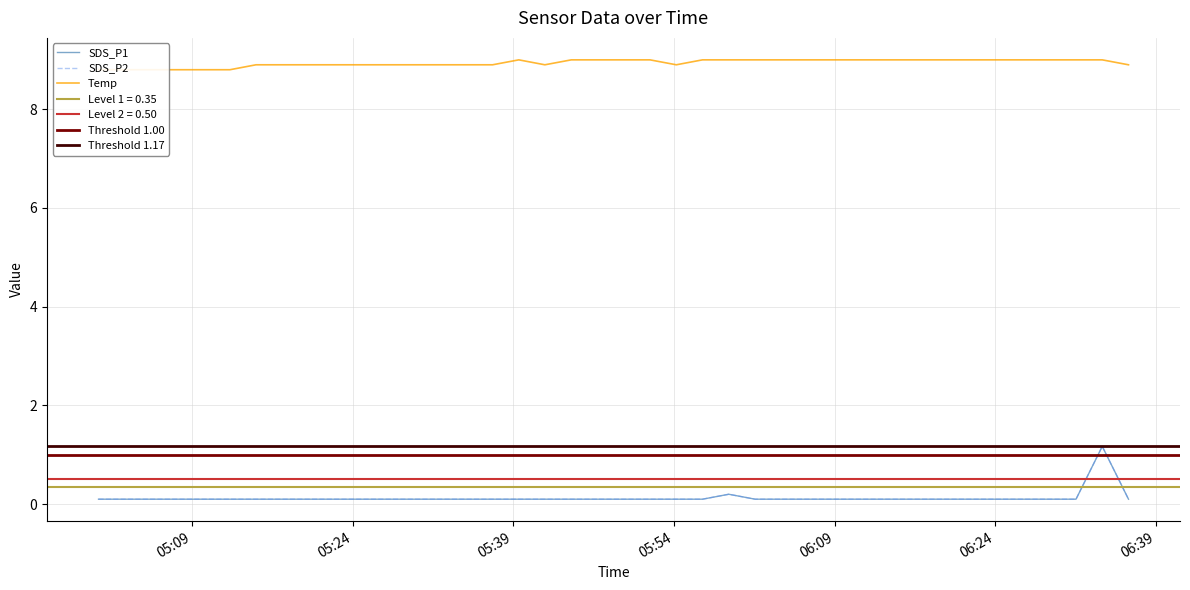

True or false: Temp and SDS_P1 cross at least once.

False